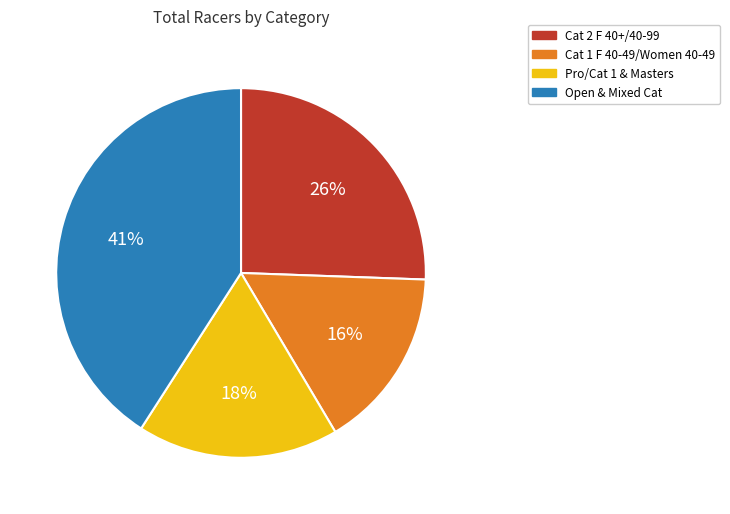

Is there a majority slice in this chart?

No